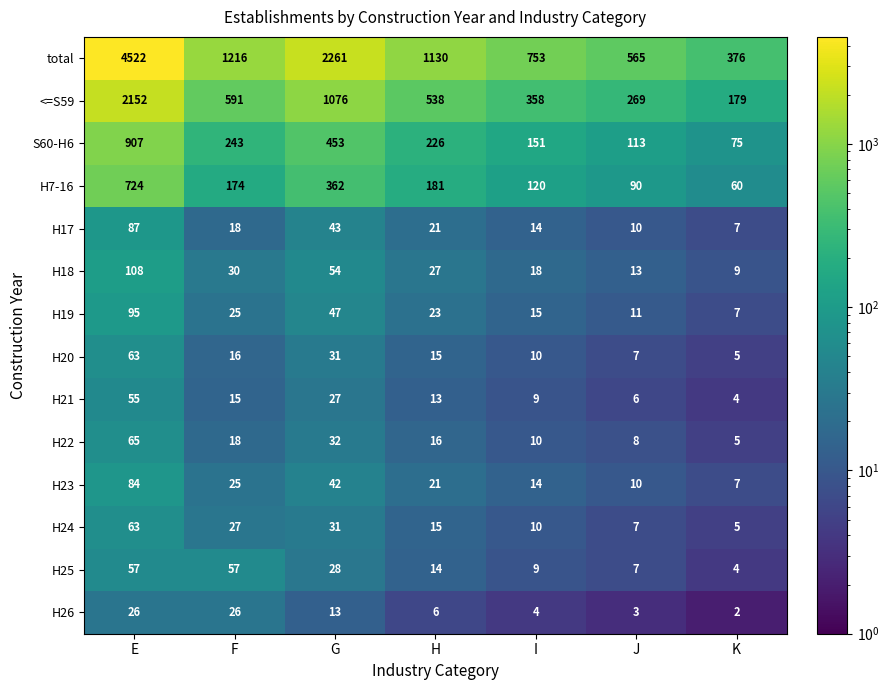

What is the sum of all H7-16 values?

1711